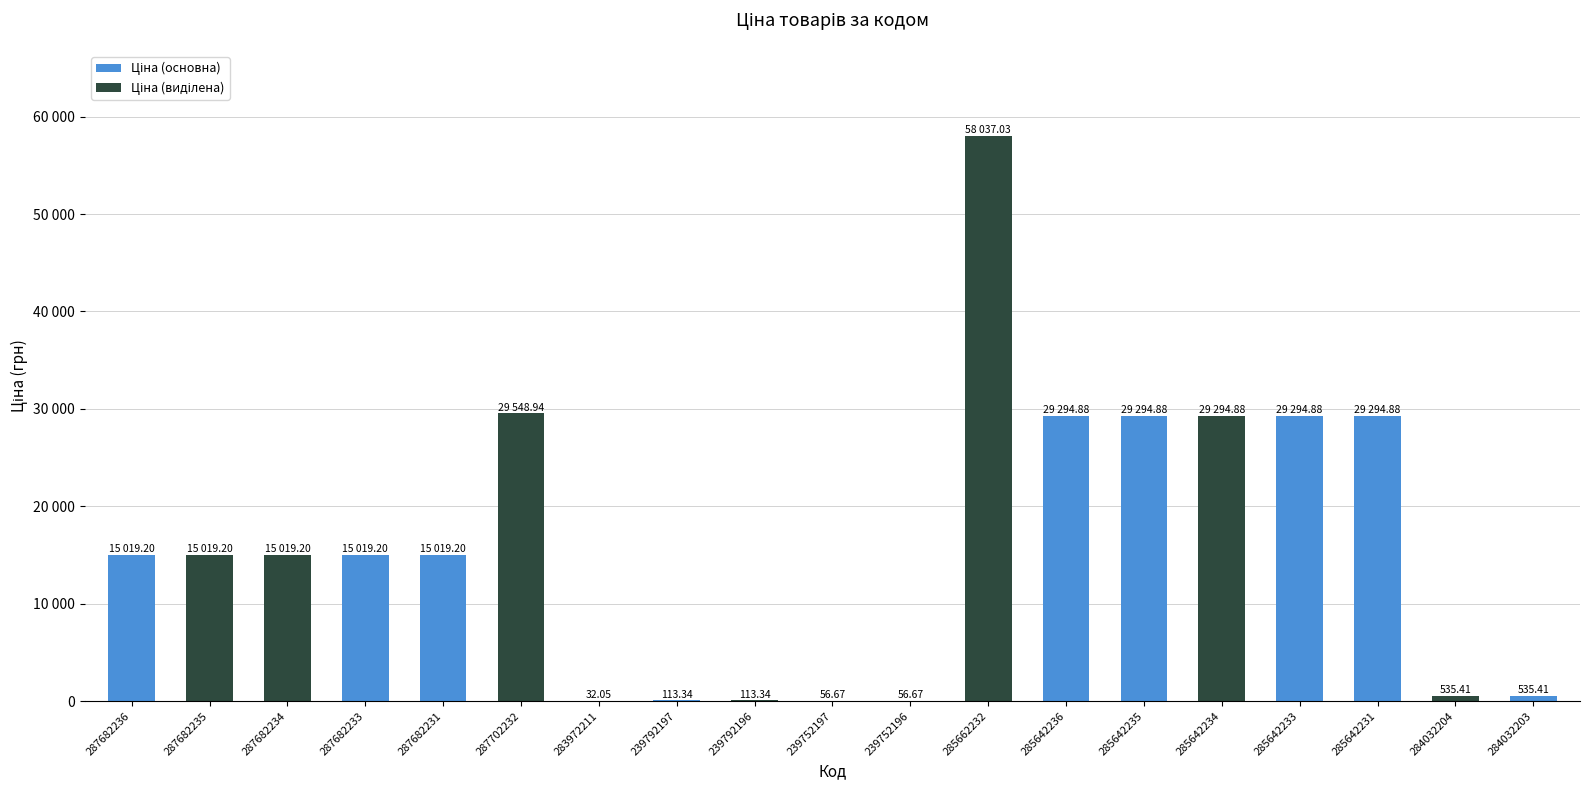

Are the bars horizontal?

No